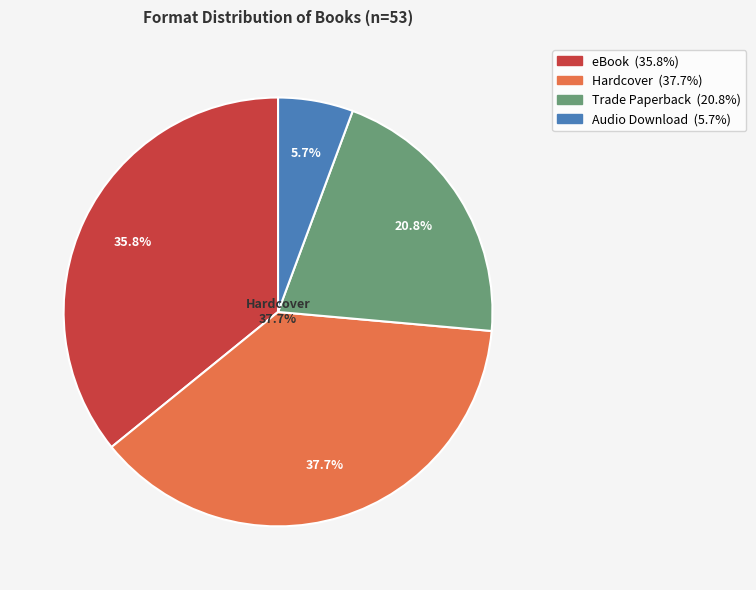

Which category has the biggest portion of the pie?

Hardcover